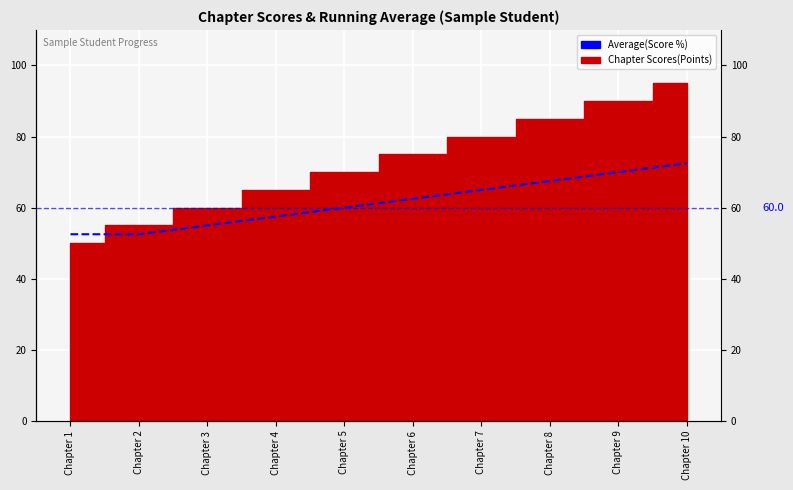

How many categories are shown in the chart?

10